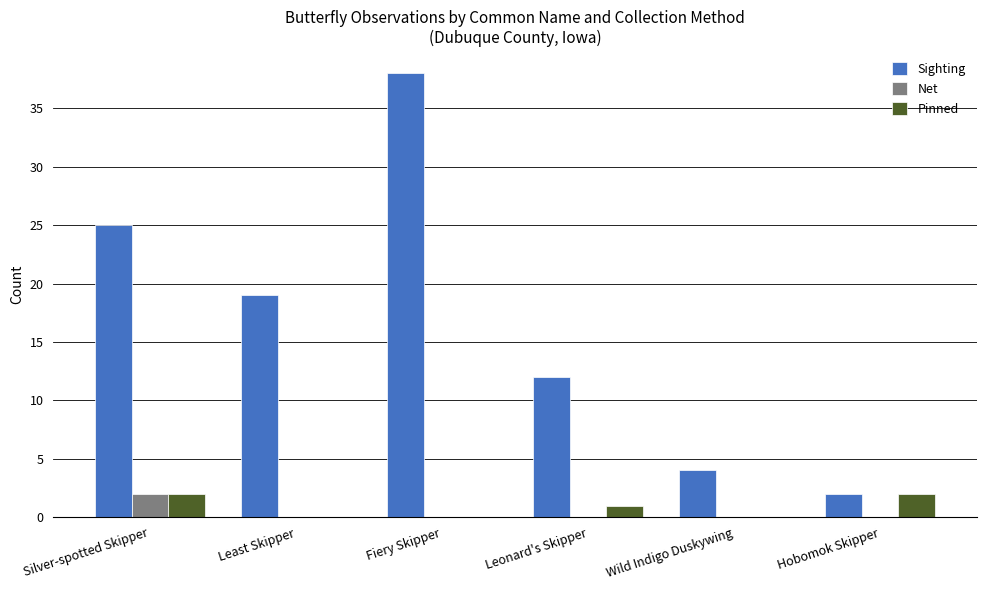

What is the approximate value of Sighting at Leonard's Skipper, to the nearest 5?

10